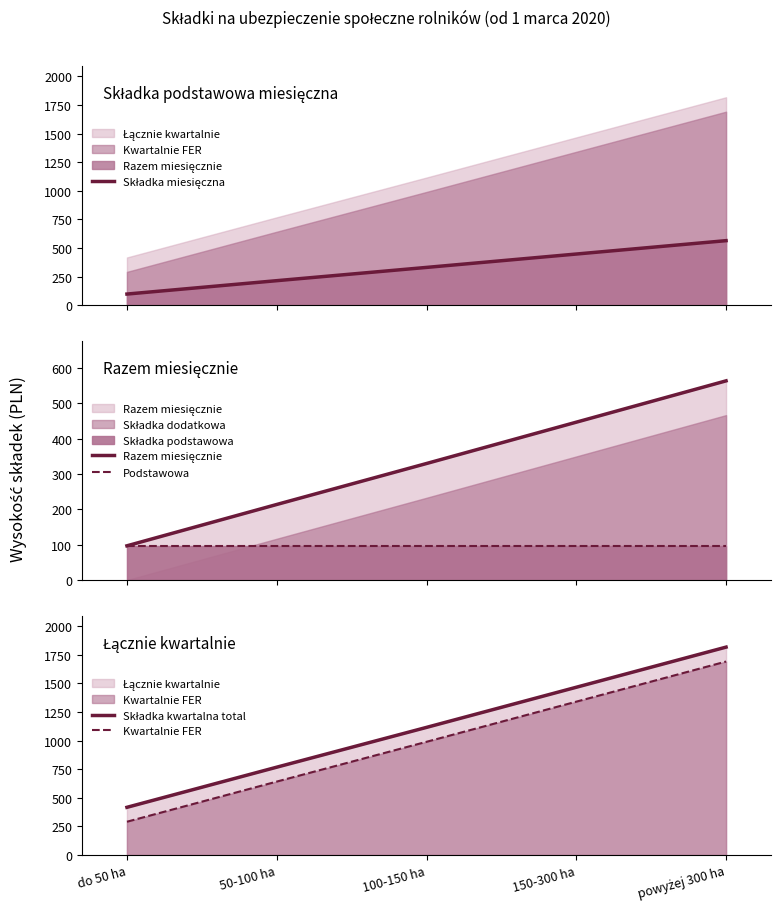

True or false: Razem miesięcznie has more than 0 points higher than both neighbors.

False